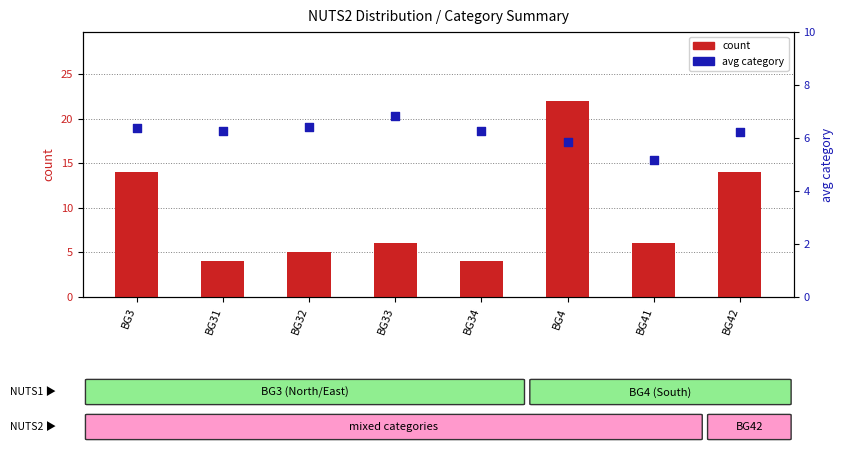

At which category is the sum across all series the highest?

BG4